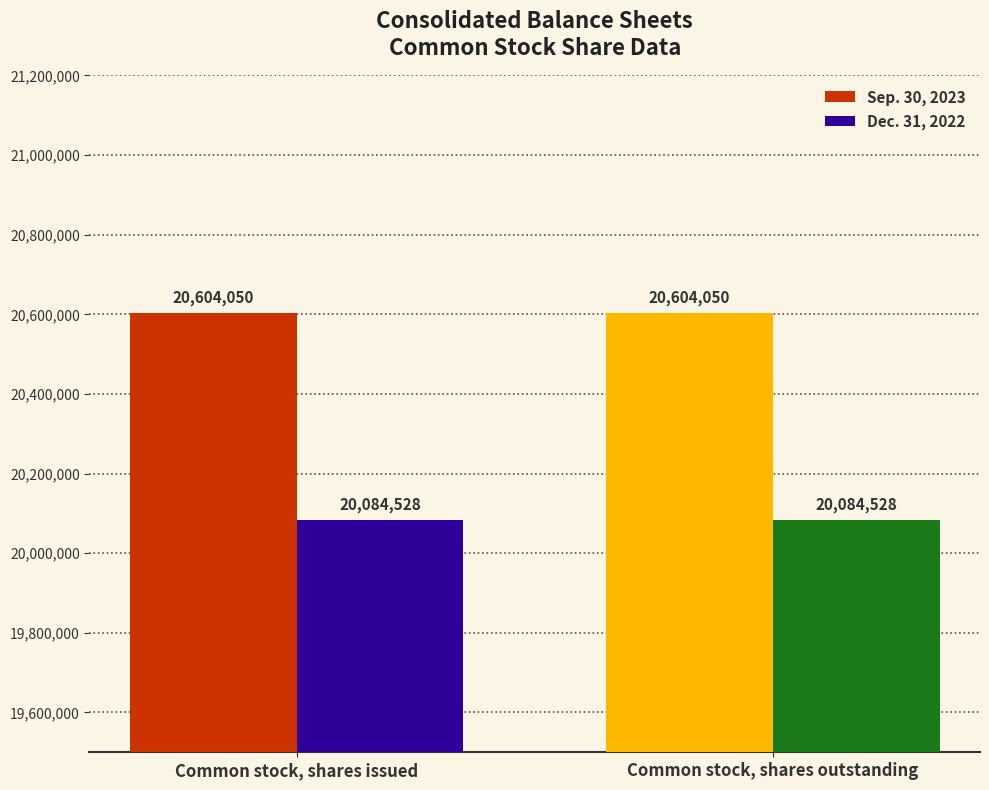

The value of Sep. 30, 2023 at Common stock, shares issued is 20604050. True or false?

True